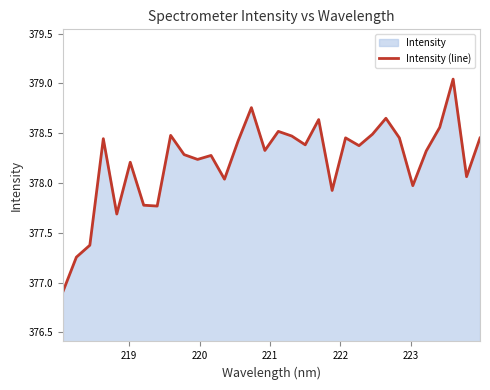

What is the difference between the maximum and minimum values?

2.1